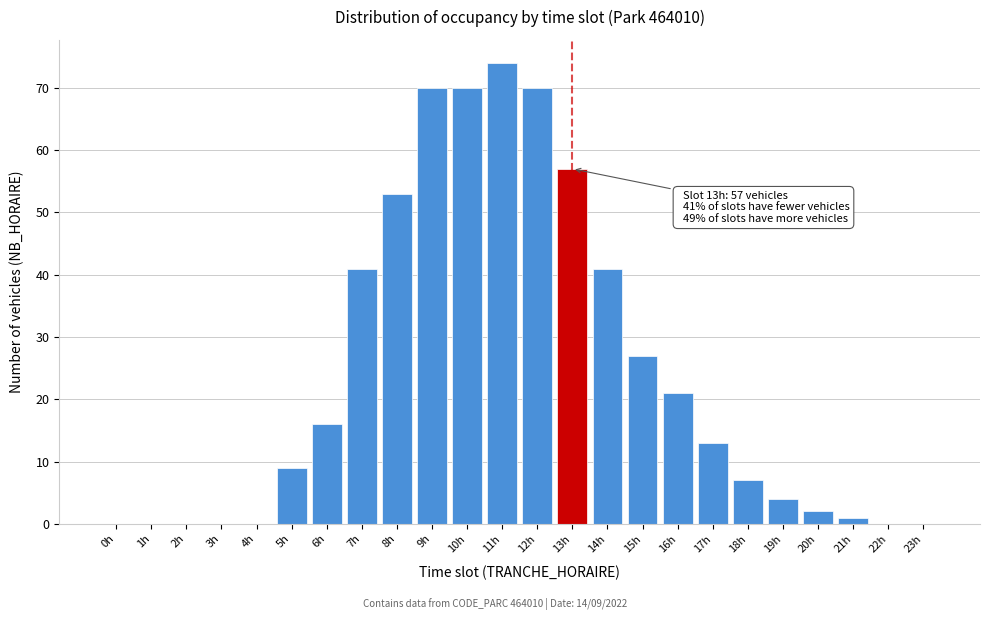

Reading left to right, what are all the values shown in this chart?

0h=0	1h=0	2h=0	3h=0	4h=0	5h=9	6h=16	7h=41	8h=53	9h=70	10h=70	11h=74	12h=70	13h=57	14h=41	15h=27	16h=21	17h=13	18h=7	19h=4	20h=2	21h=1	22h=0	23h=0